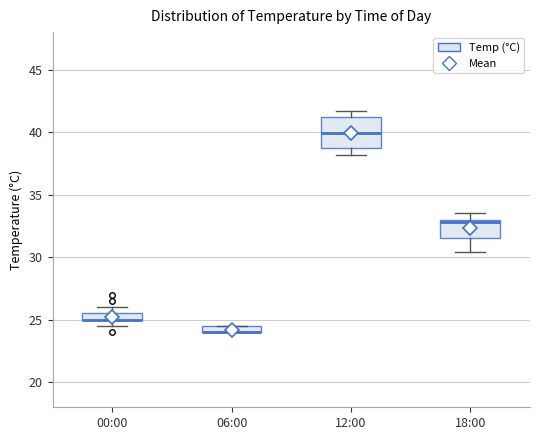

Where does the lower whisker of the box for 18:00 end on the y-axis? The values are not printed on the chart, so give them approximately, as read against the axis.

30.5